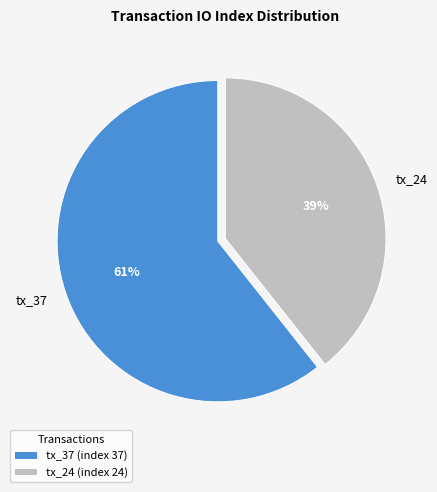

Between tx_37 and tx_24, which is larger?

tx_37